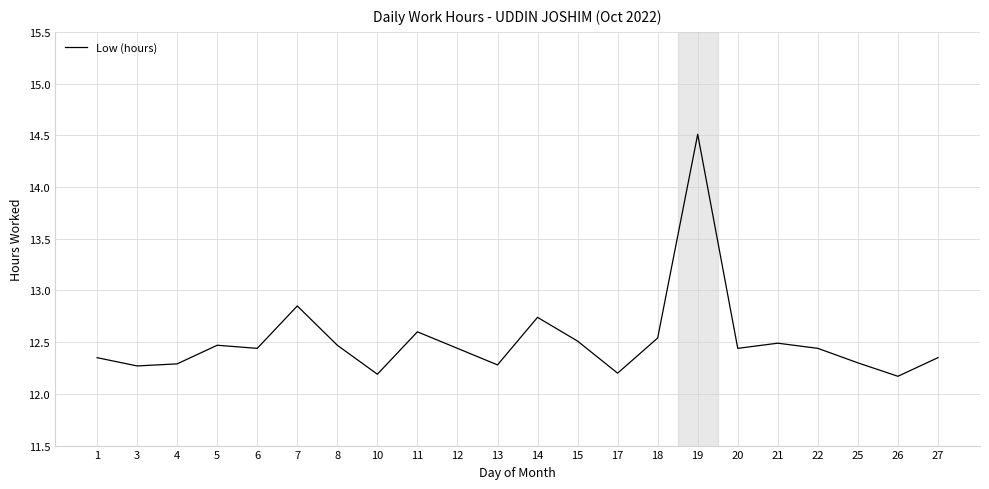

What is the sum of the values at 11 and 4?

24.9